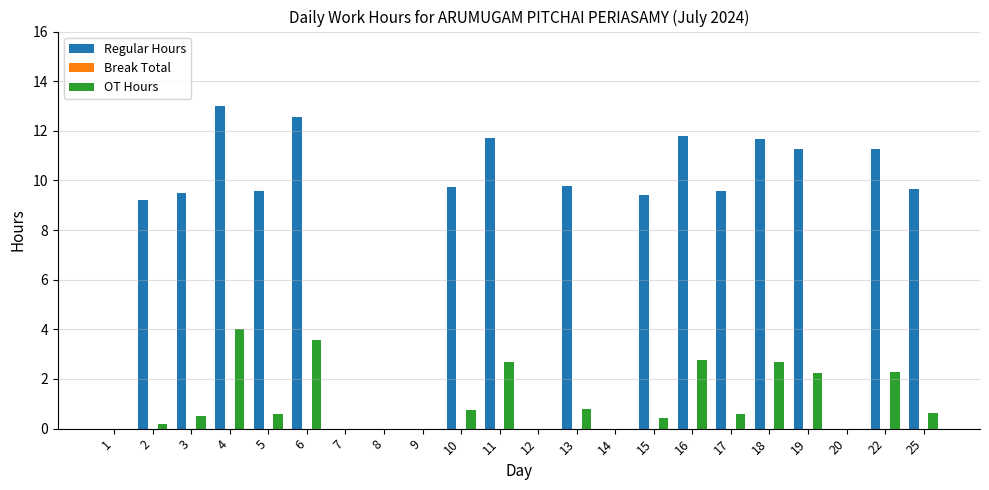

What is the greatest value displayed?

13.0